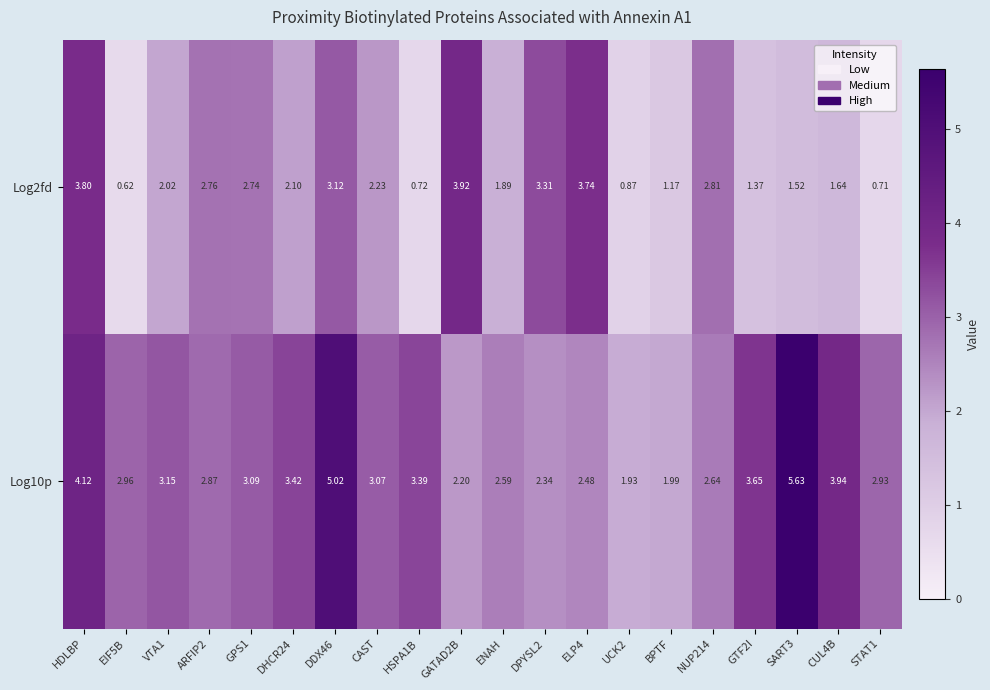

Where does the Log2fd series first go above 2?

HDLBP